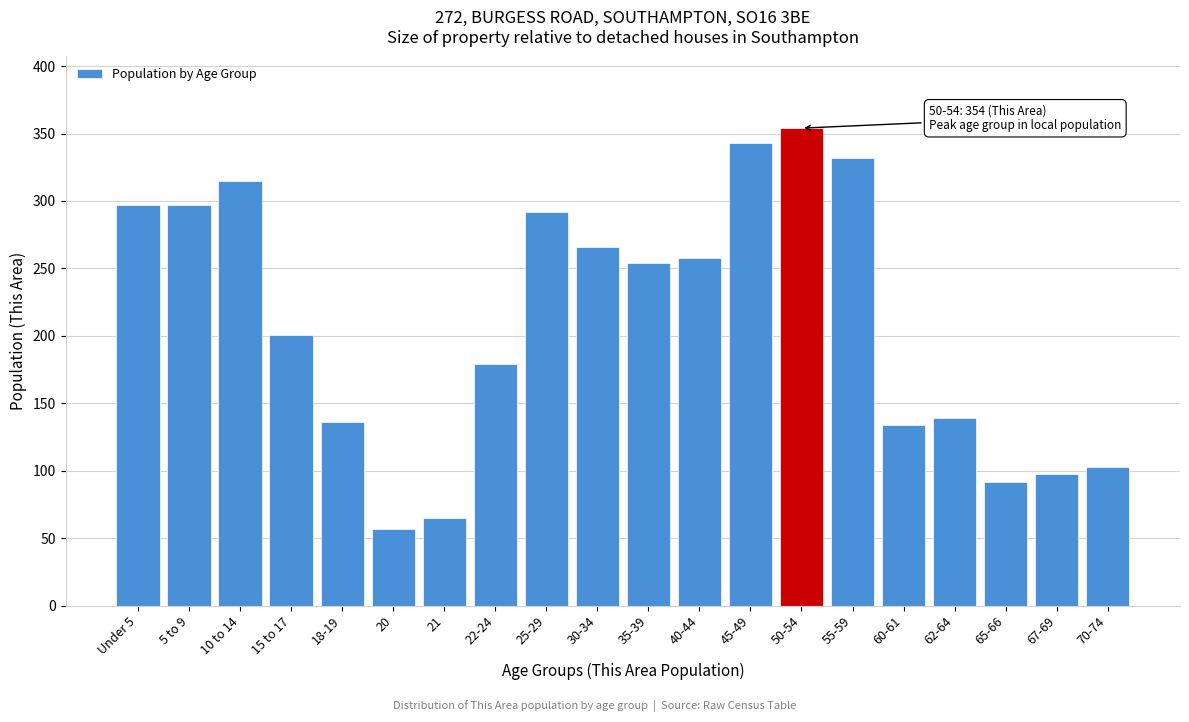

Reading right to left, what are all the values shown in this chart?

70-74=103	67-69=98	65-66=92	62-64=139	60-61=134	55-59=332	50-54=354	45-49=343	40-44=258	35-39=254	30-34=266	25-29=292	22-24=179	21=65	20=57	18-19=136	15 to 17=201	10 to 14=315	5 to 9=297	Under 5=297